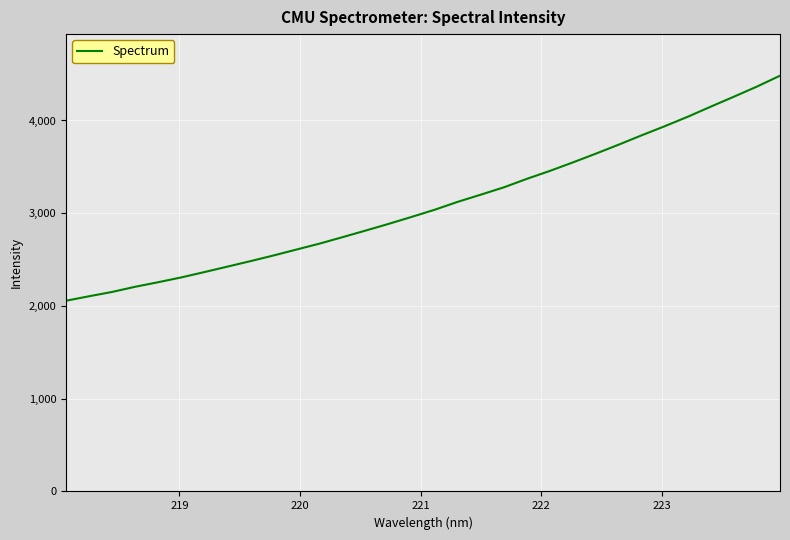

What is the greatest value displayed?

4483.1